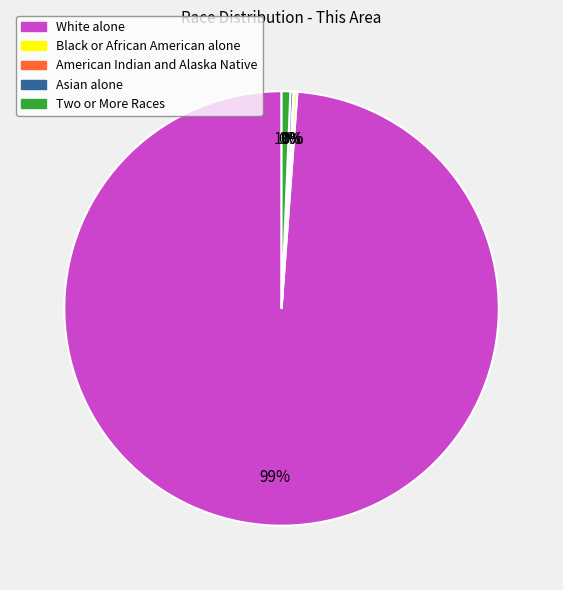

To the nearest percent, what is the average slice percentage?

20%